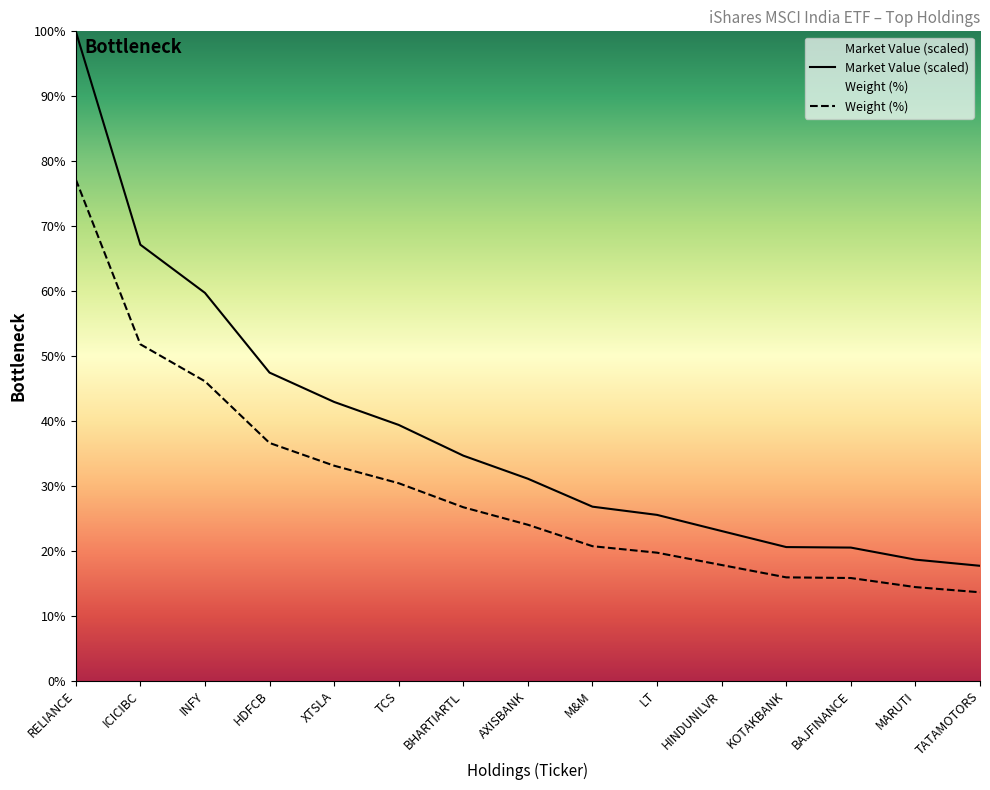

List the series in order of their peak value, highest first.

Market Value (scaled), Weight (%)